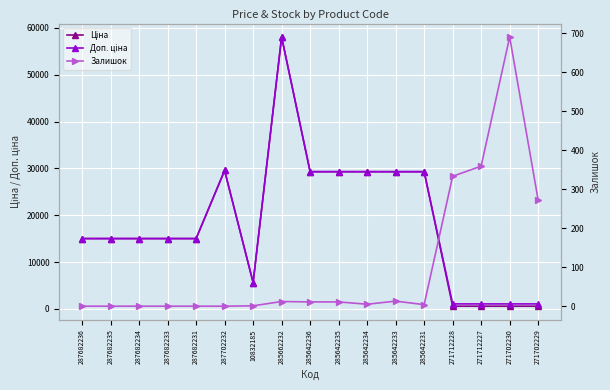

Which series has the widest spread of values?

Ціна